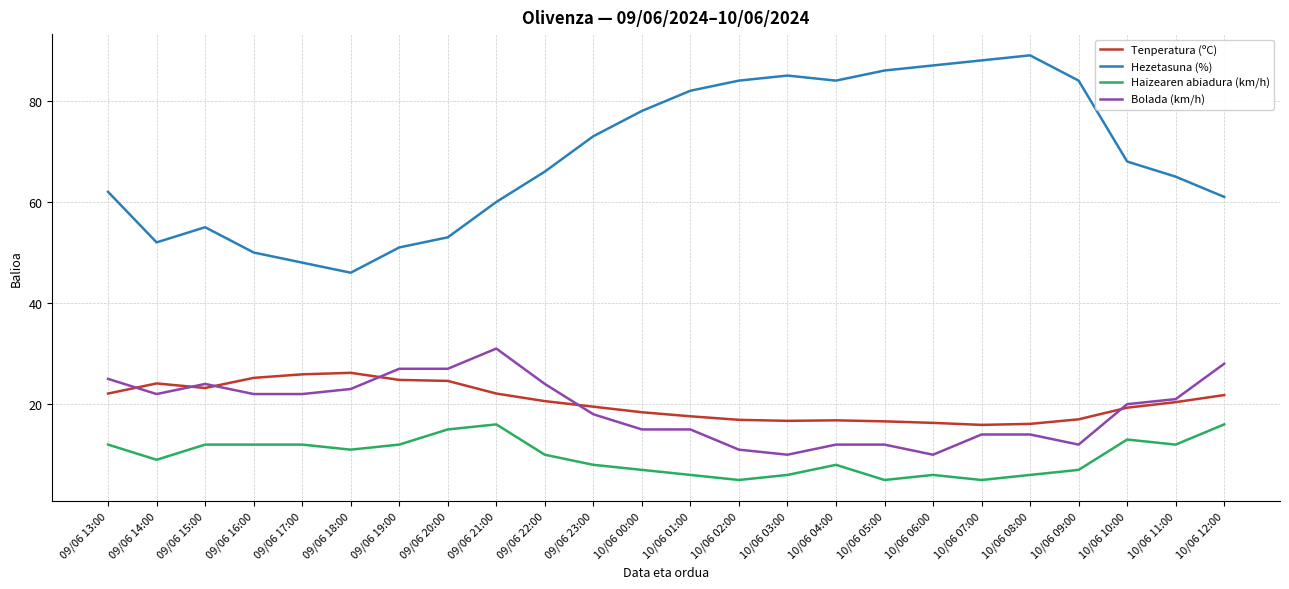

What is the sum of all Bolada (km/h) values?

459.0